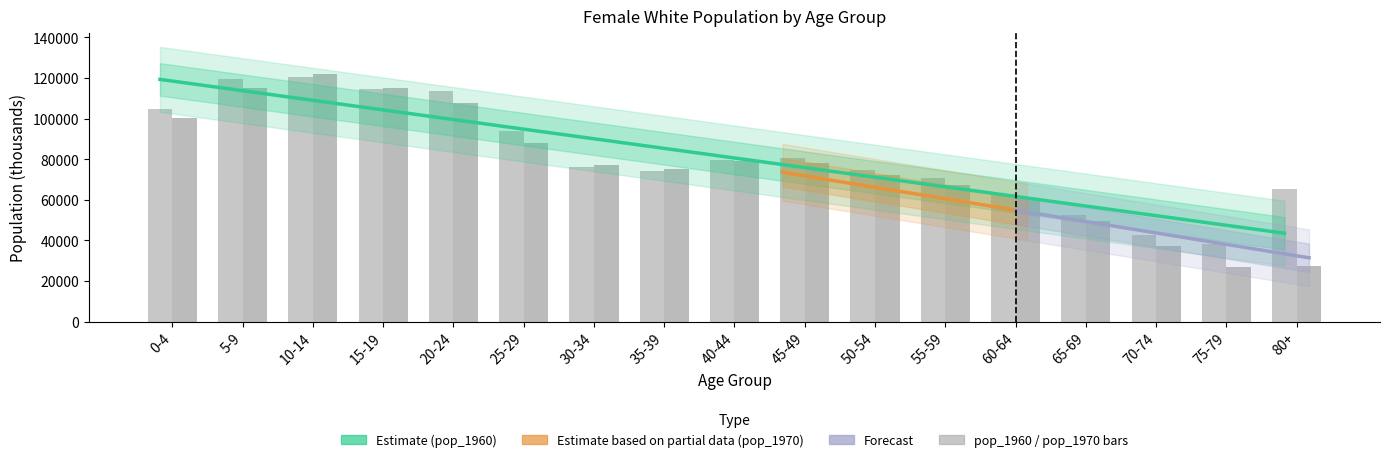

The pop_1970 series shows 58525 at 15-19. True or false?

False